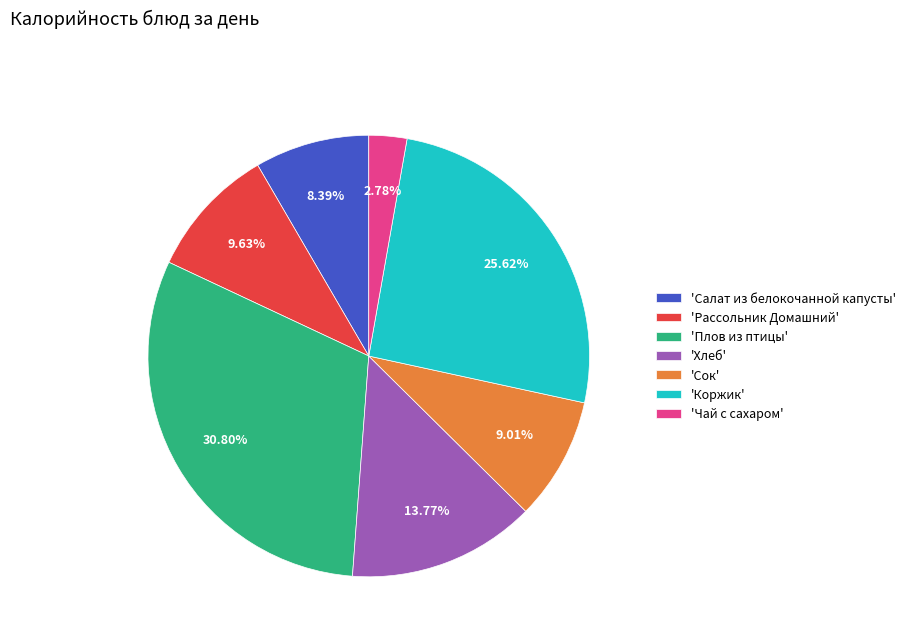

How many slices are in this pie chart?

7